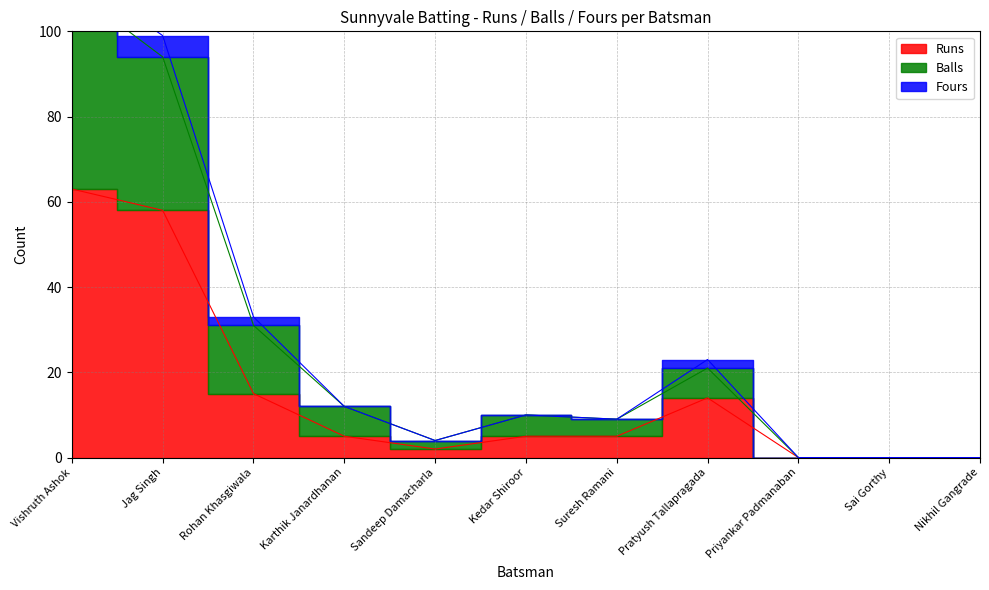

Does the chart display data point markers on the line(s)?

No